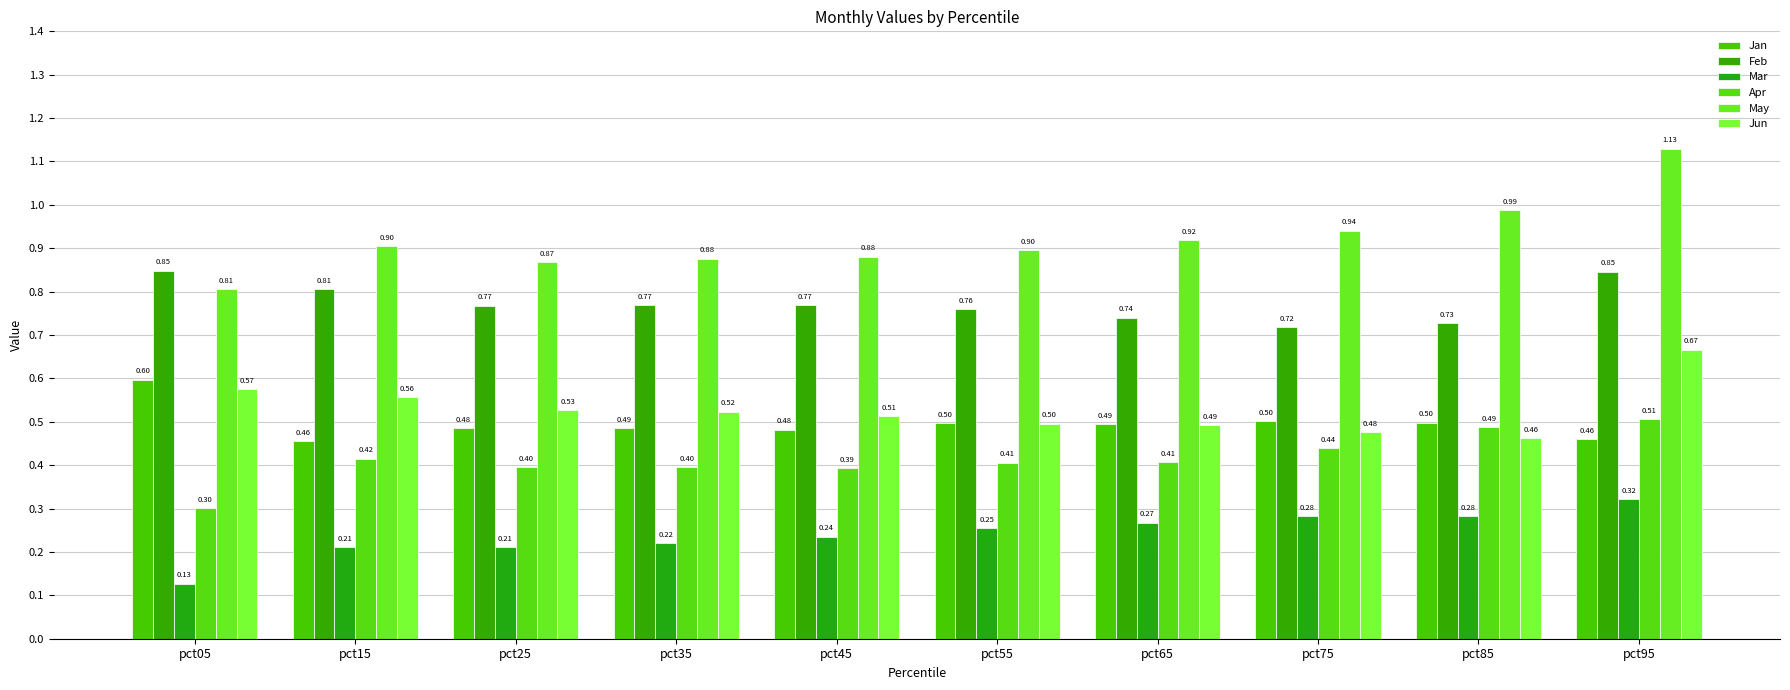

What is the greatest value displayed?

1.1